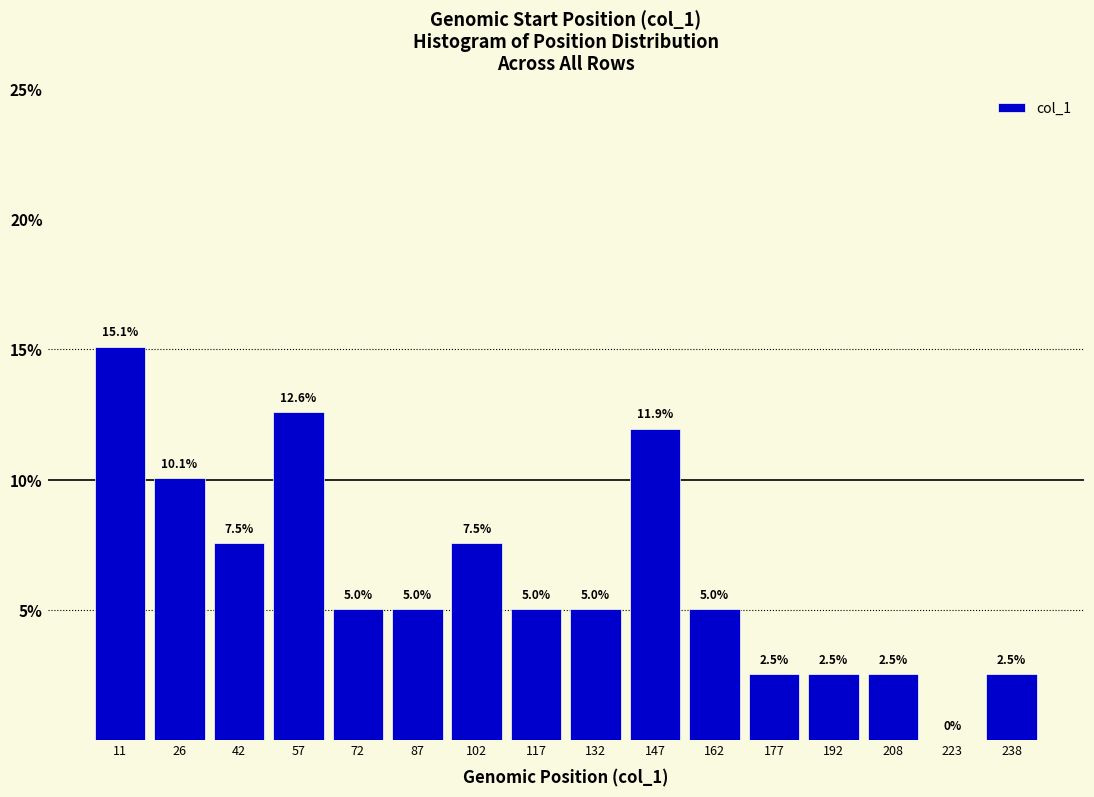

Reading left to right, list all the values displayed in this chart.

11=15.1	26=10.1	42=7.5	57=12.6	72=5.0	87=5.0	102=7.5	117=5.0	132=5.0	147=11.9	162=5.0	177=2.5	192=2.5	208=2.5	223=0.0	238=2.5